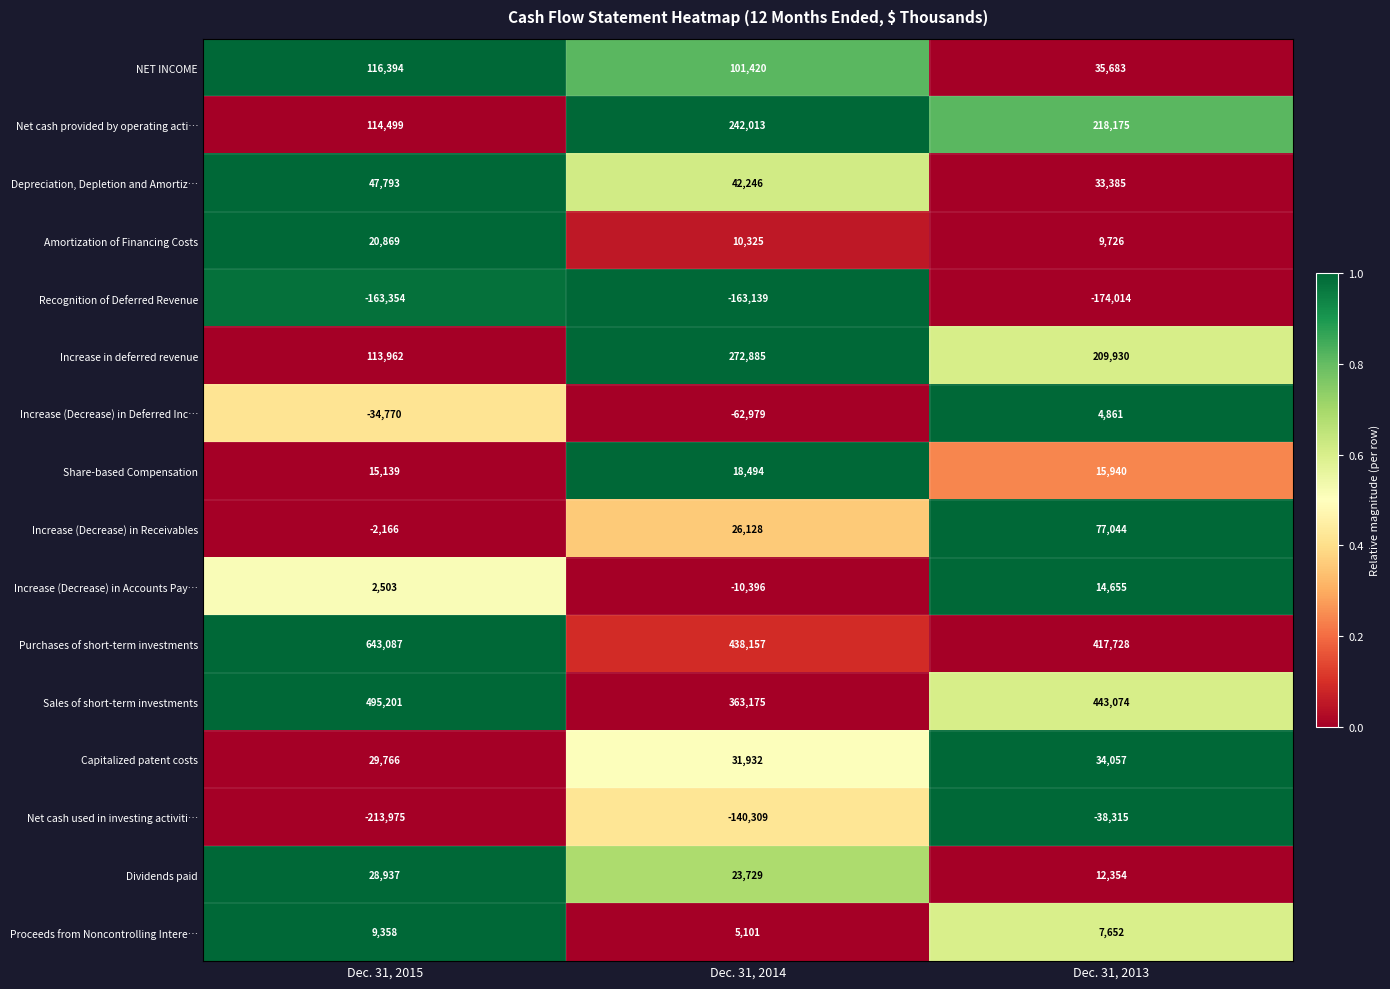

What is the total value across all series at Dec. 31, 2013?

1321935